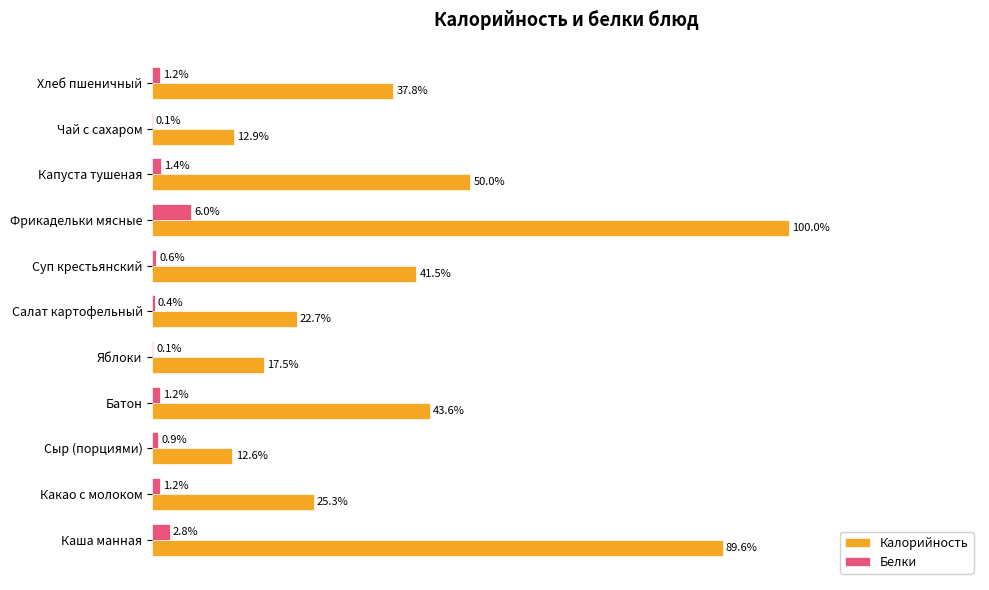

Which category has the highest value in the Белки series?

Фрикадельки мясные